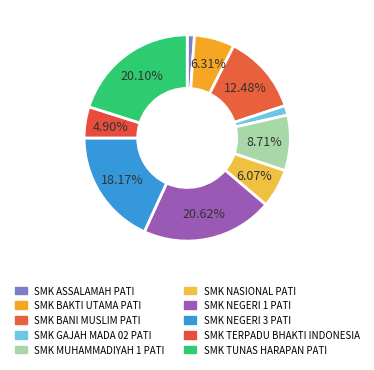

Does any single category account for the majority?

No